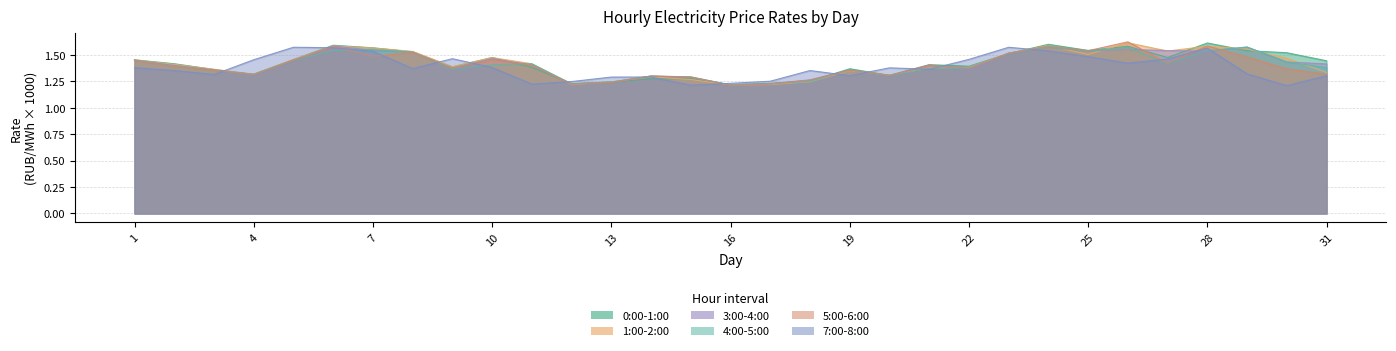

Which category has the lowest value across all series?

30